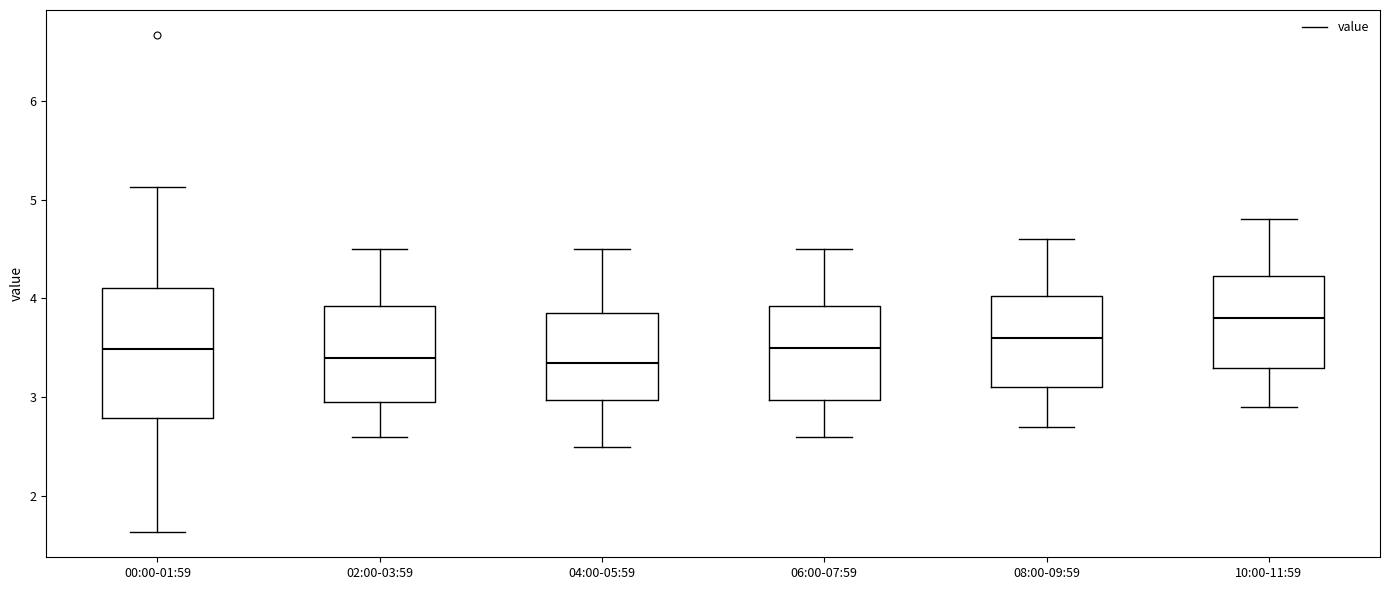

Reading left to right, read every box against the y-axis: the position of its median line, the range the box covers, and the ends of its whiskers. The values are not printed on the chart, so give them approximately, as read against the axis.

00:00-01:59: median 3.5, box 2.8 to 4.1, whiskers 1.6 to 5.1
02:00-03:59: median 3.4, box 3.0 to 3.9, whiskers 2.6 to 4.5
04:00-05:59: median 3.4, box 3.0 to 3.9, whiskers 2.5 to 4.5
06:00-07:59: median 3.5, box 3.0 to 3.9, whiskers 2.6 to 4.5
08:00-09:59: median 3.6, box 3.1 to 4.0, whiskers 2.7 to 4.6
10:00-11:59: median 3.8, box 3.3 to 4.2, whiskers 2.9 to 4.8